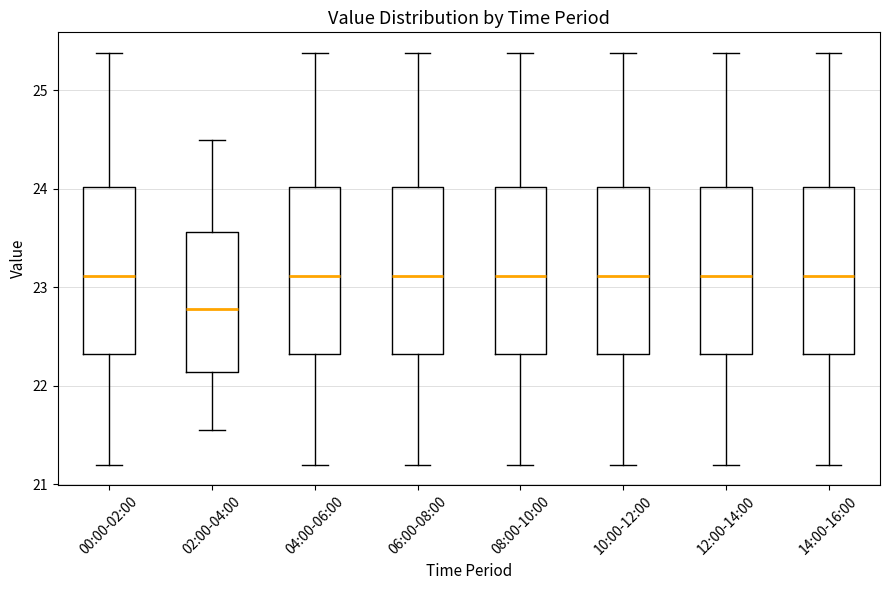

Which box's median line is the lowest?

02:00-04:00